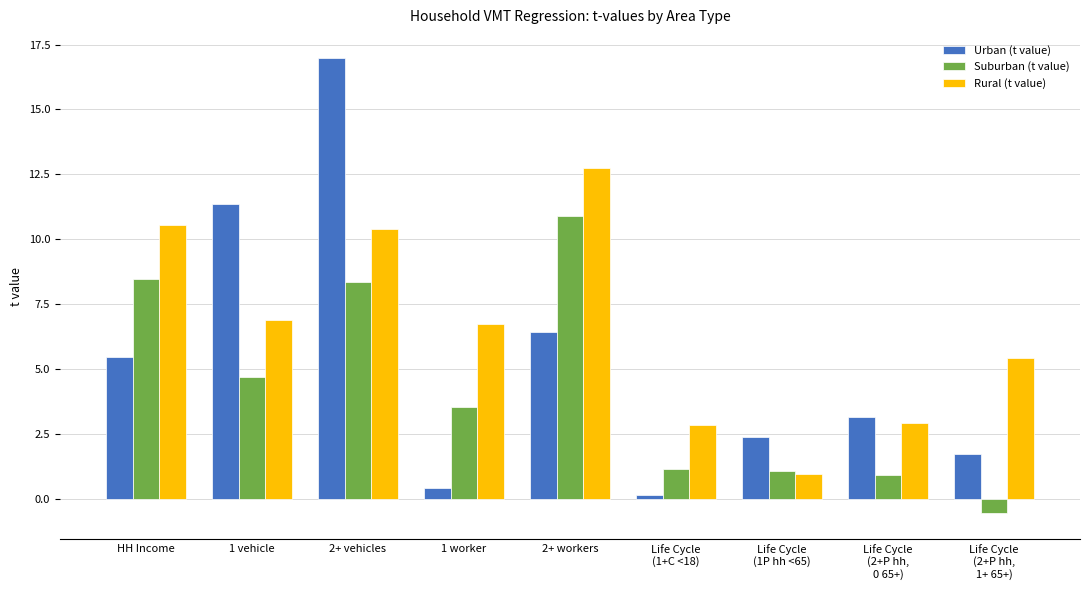

What is the difference between the maximum and minimum values in the Suburban (t value) series?

11.4